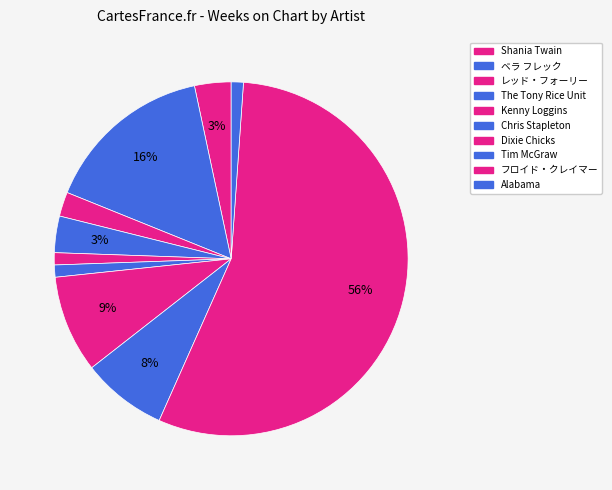

What percentage is NOT represented by Dixie Chicks?

91.1%